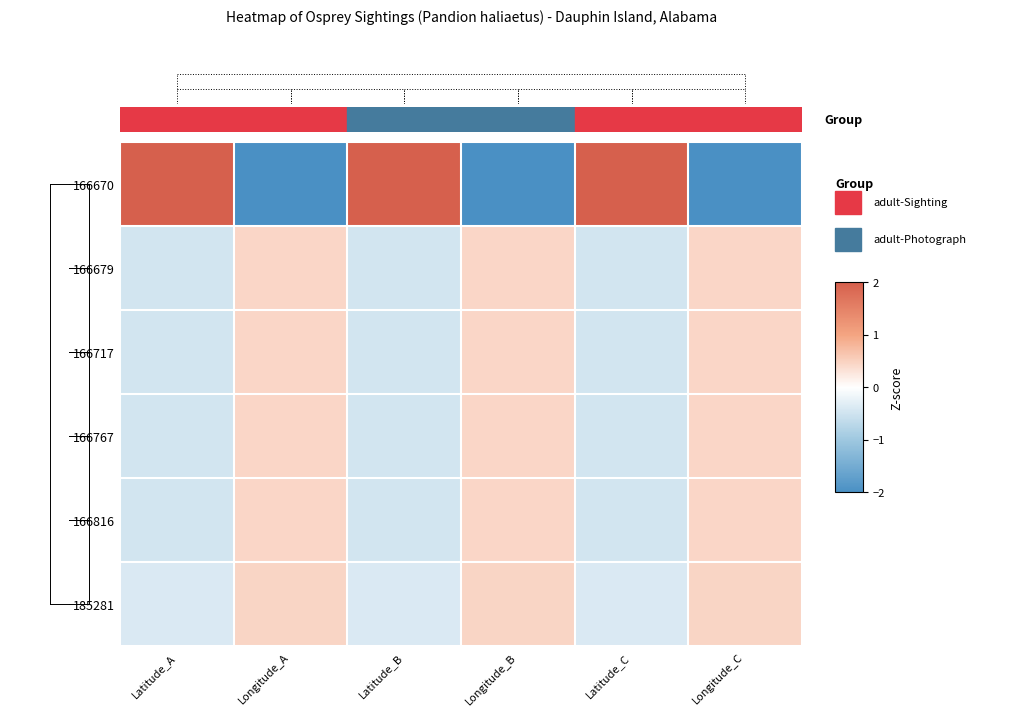

Count the number of data series in this chart.

6